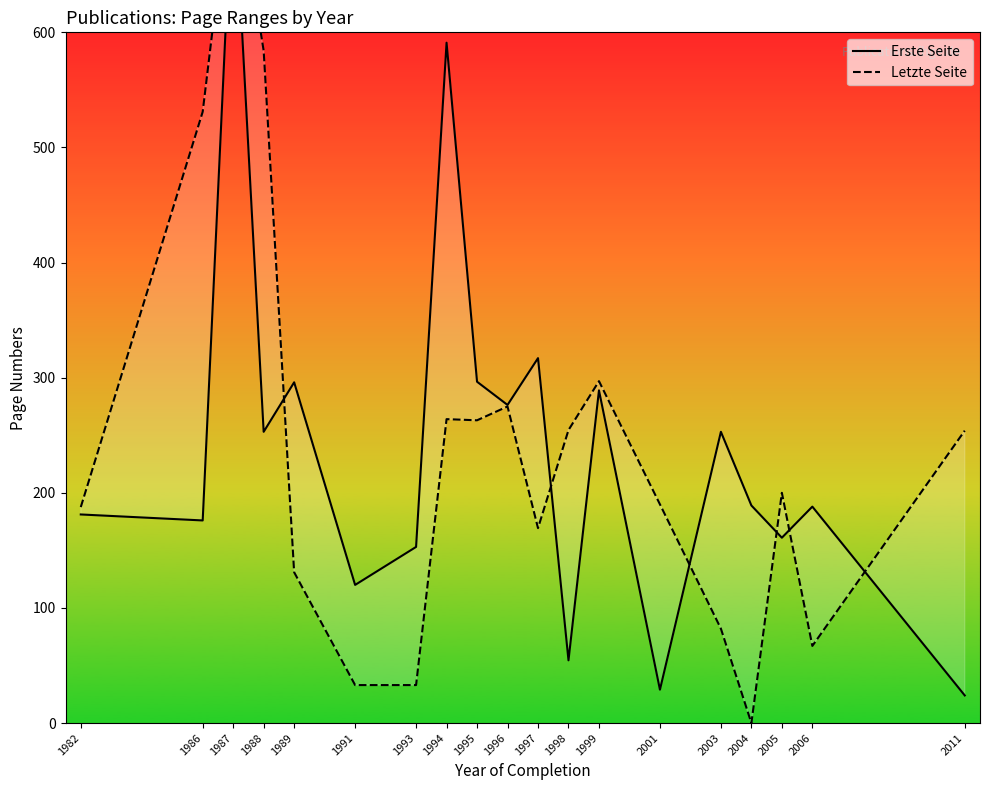

What is the maximum value shown in the chart?

751.0